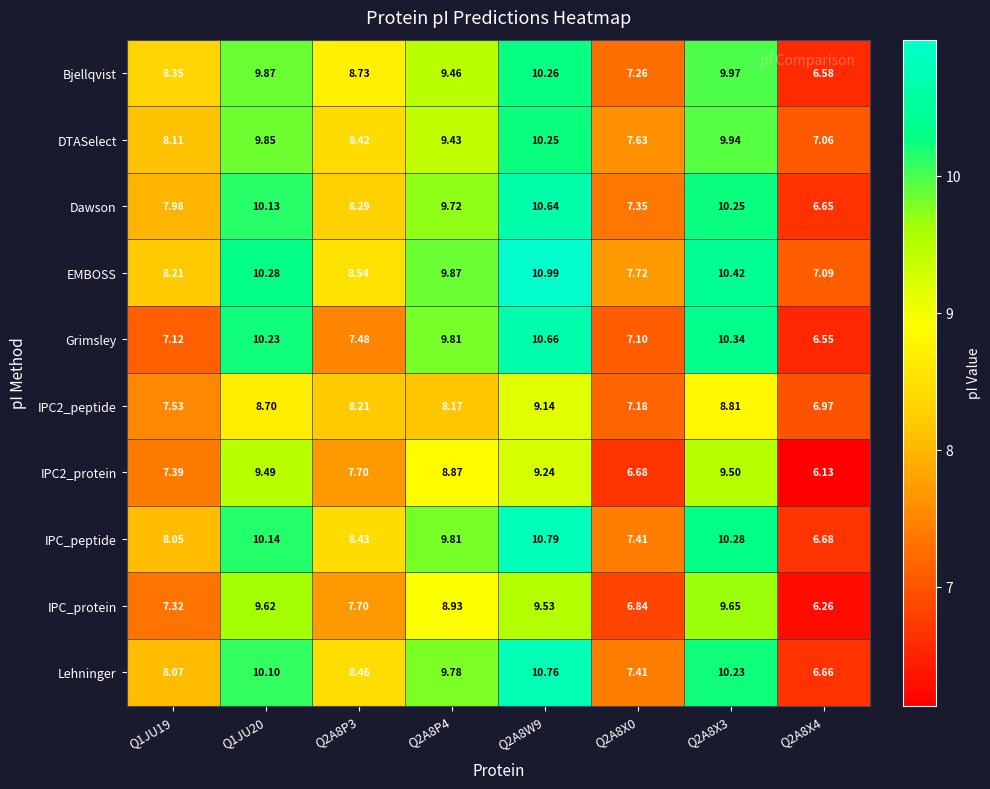

Is the value of Bjellqvist at Q2A8W9 greater than the value of IPC2_peptide at Q1JU20?

Yes